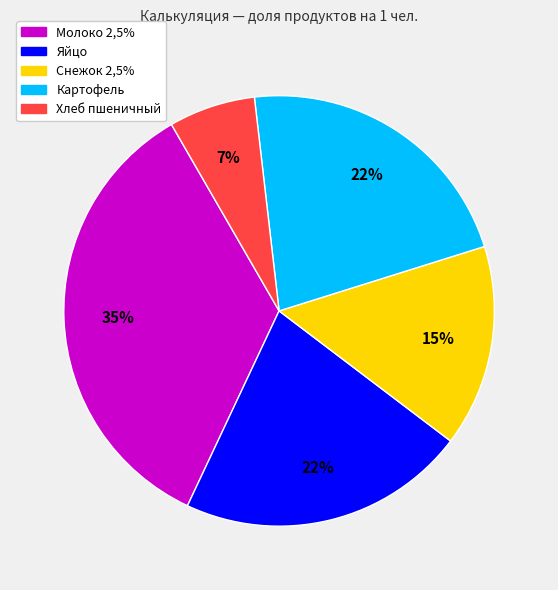

To the nearest percent, what is the average slice percentage?

20%